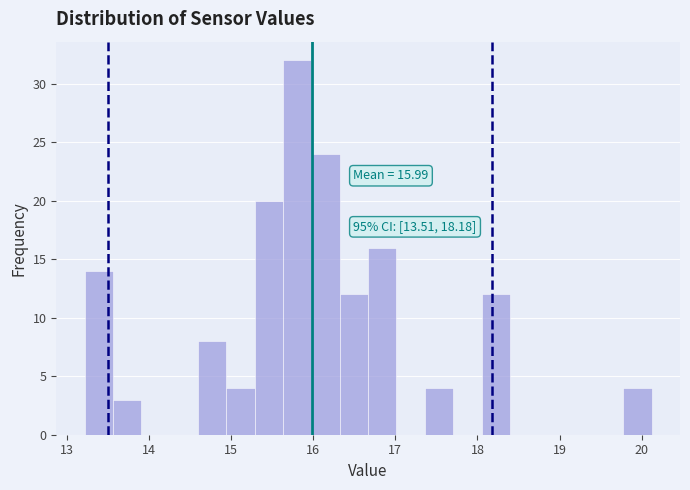

Around what value on the x-axis is the tallest bar? Give the approximate position of its centre, as read against the axis.

15.8